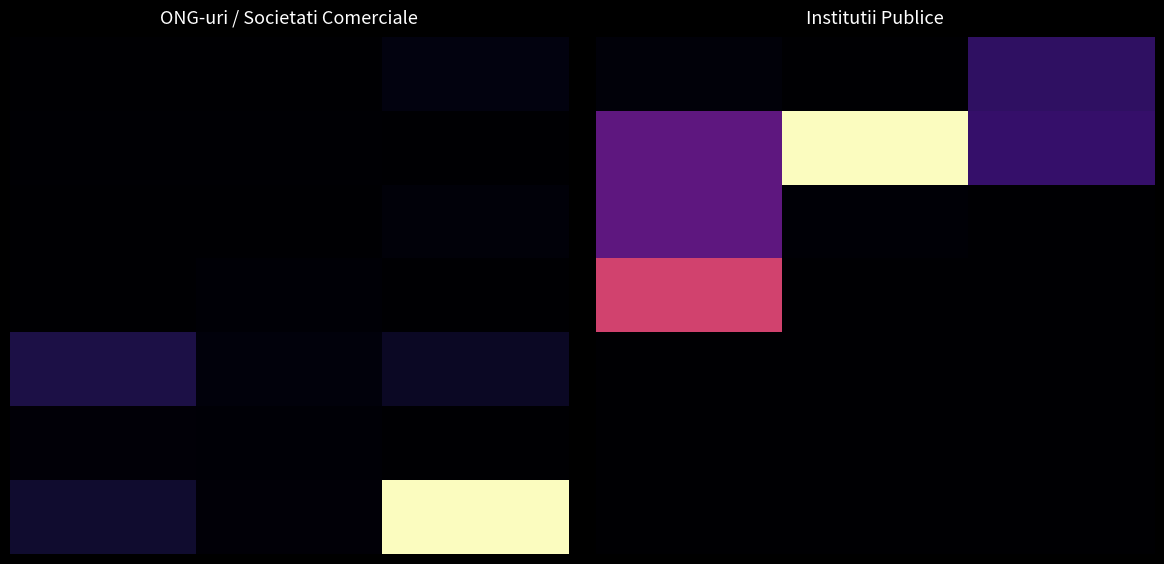

Which series has the largest range (max minus min)?

1